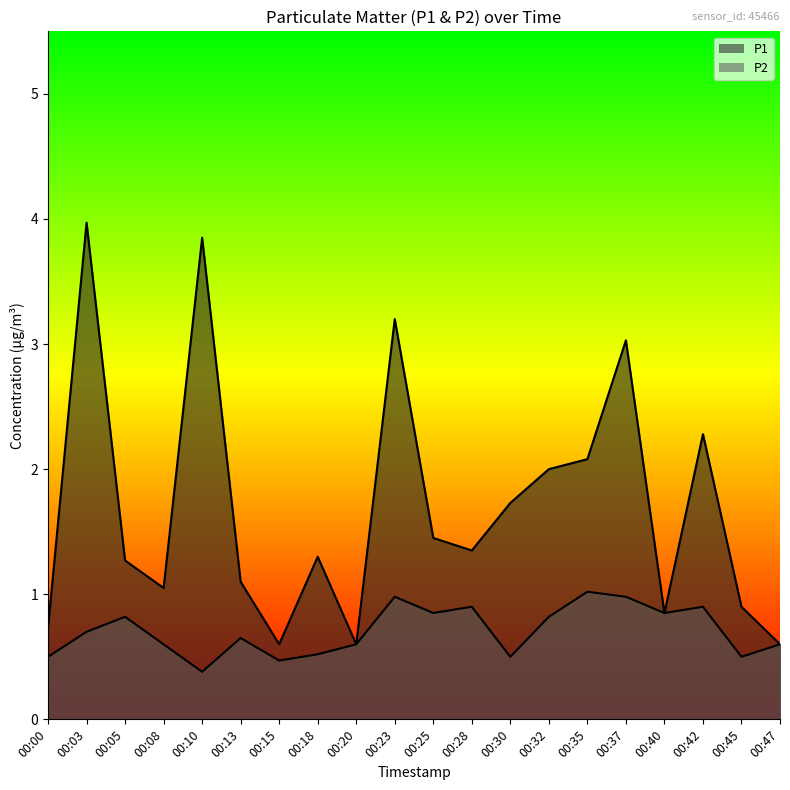

How many data points in P1 are above 1?

14